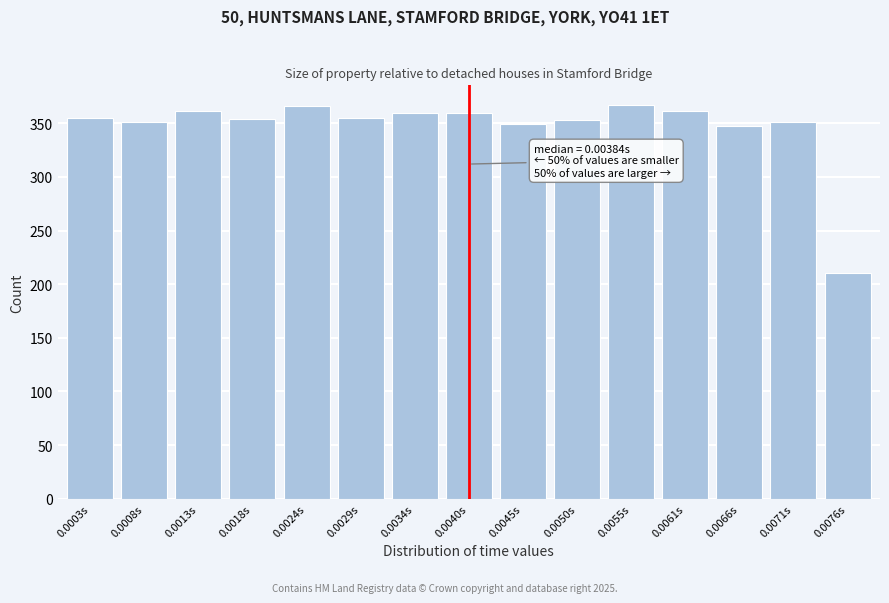

What is the sum of the values at 0.0029s and 0.0045s?

704